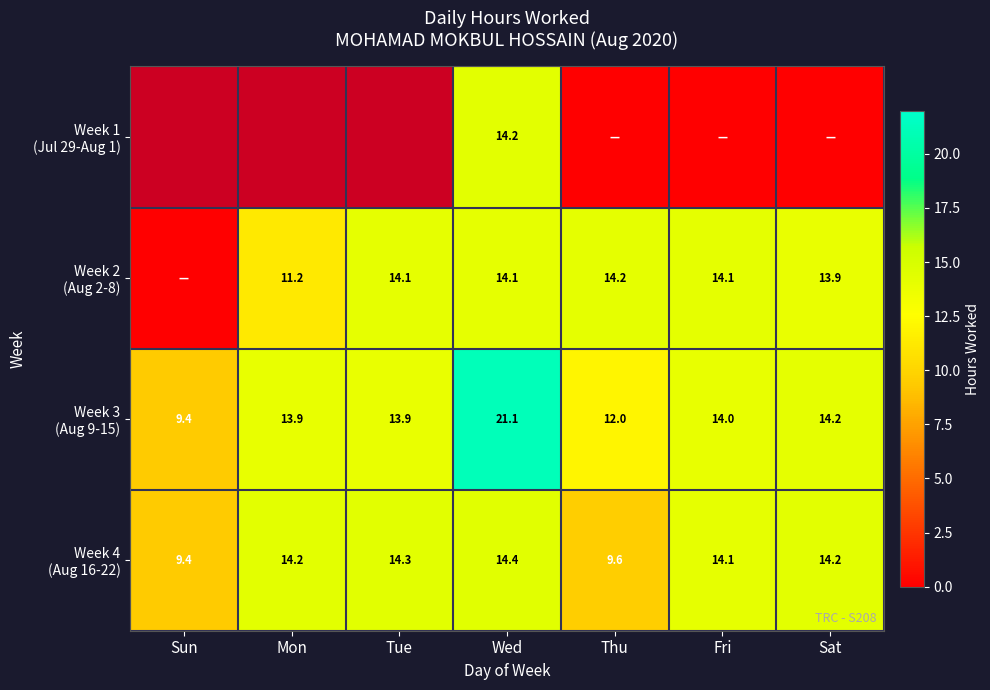

Which series has the largest total across all categories?

Week 3 (Aug 9-15)